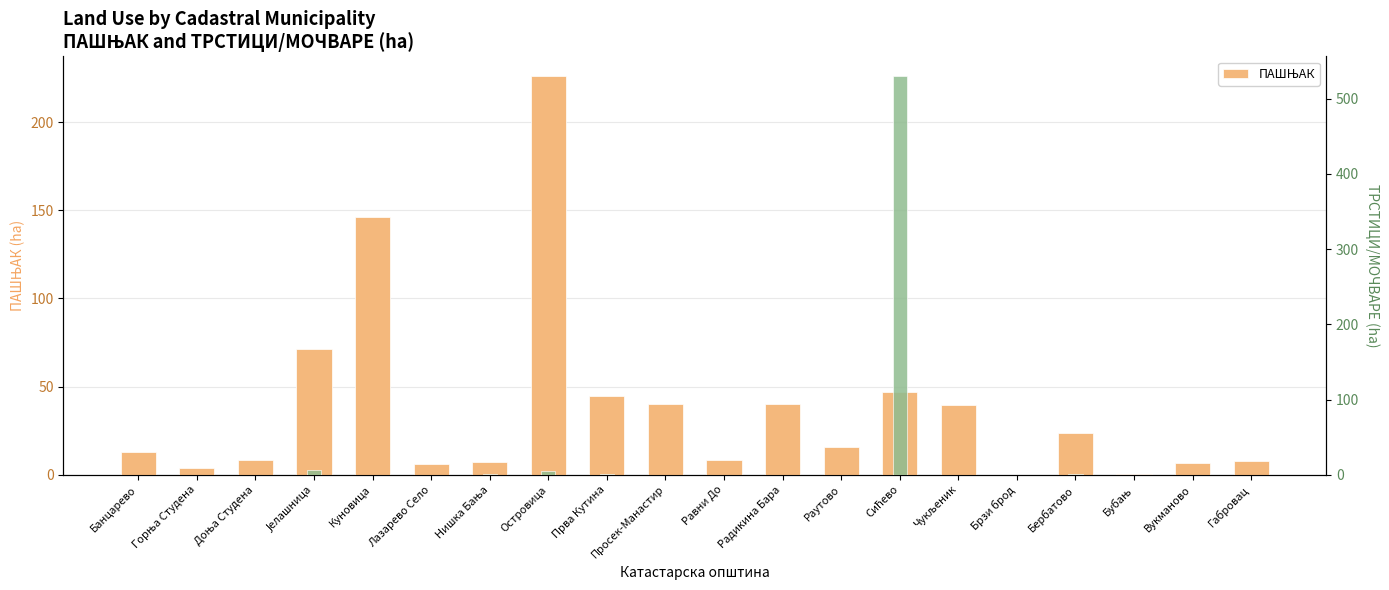

How many data points are less than 15?

10